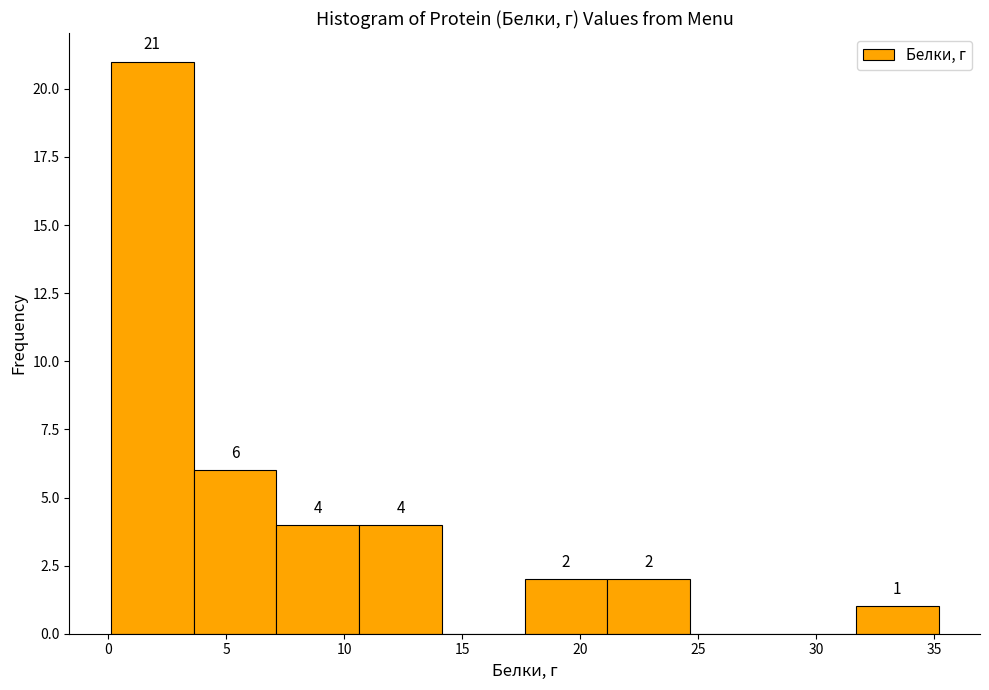

Which range on the x-axis has the tallest bar?

0.0 to 3.5